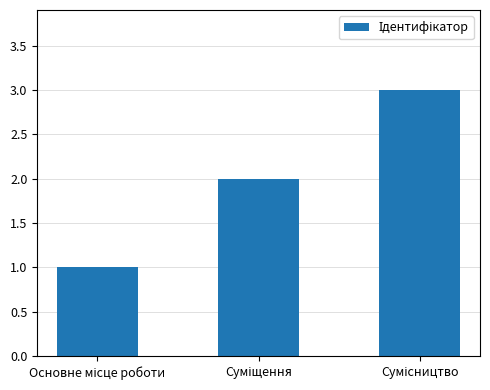

What is the greatest value displayed?

3